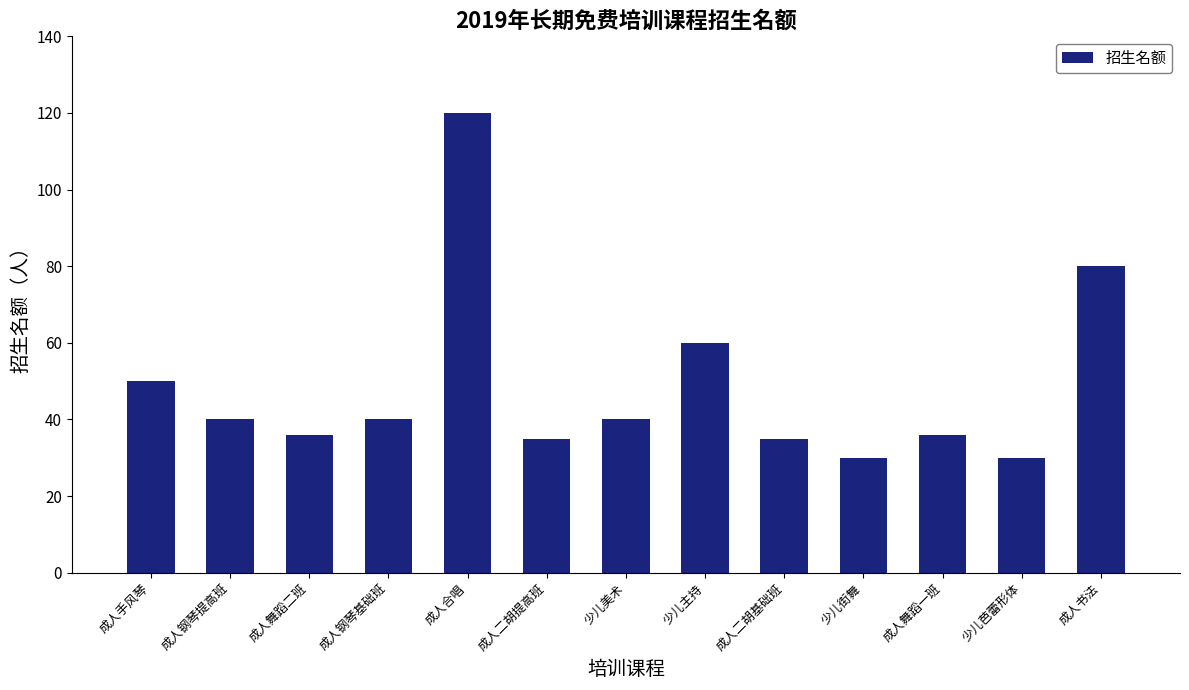

The value at 少儿美术 is 64. True or false?

False